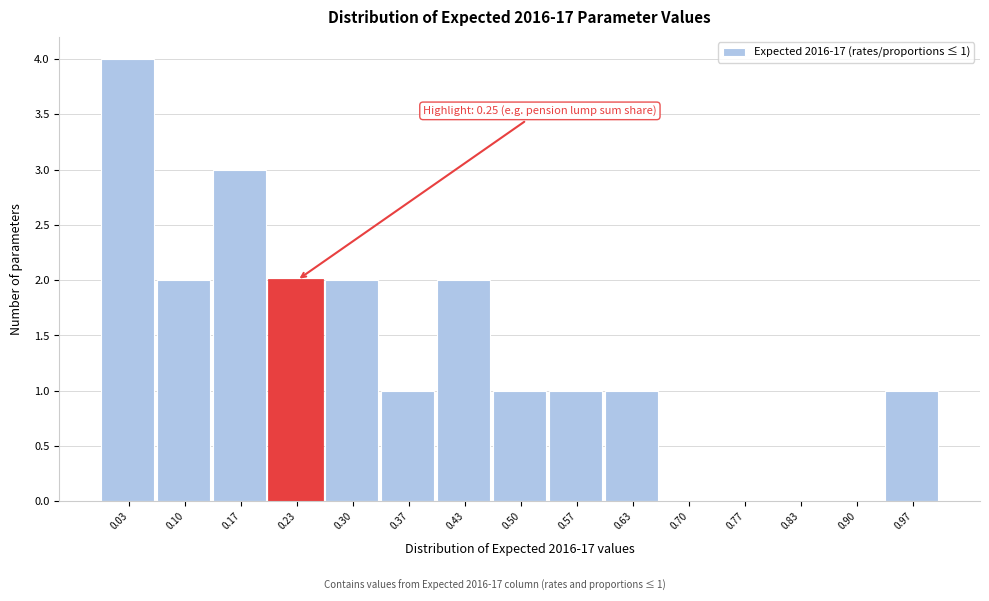

Over which range of the x-axis is the bar tallest?

0.00 to 0.07